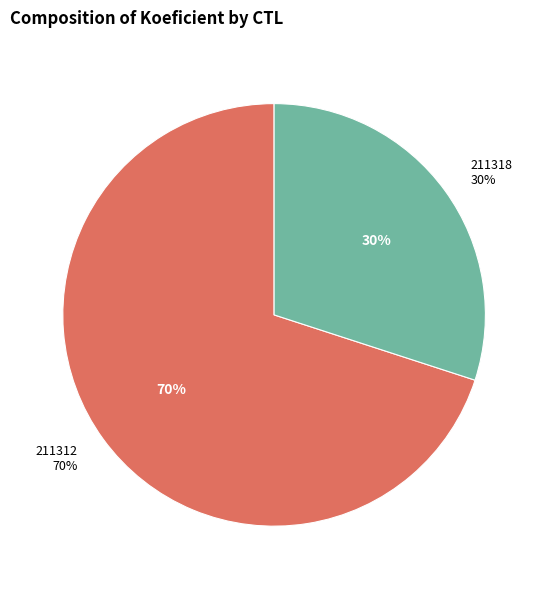

True or false: 211312 accounts for 70% of the total.

True